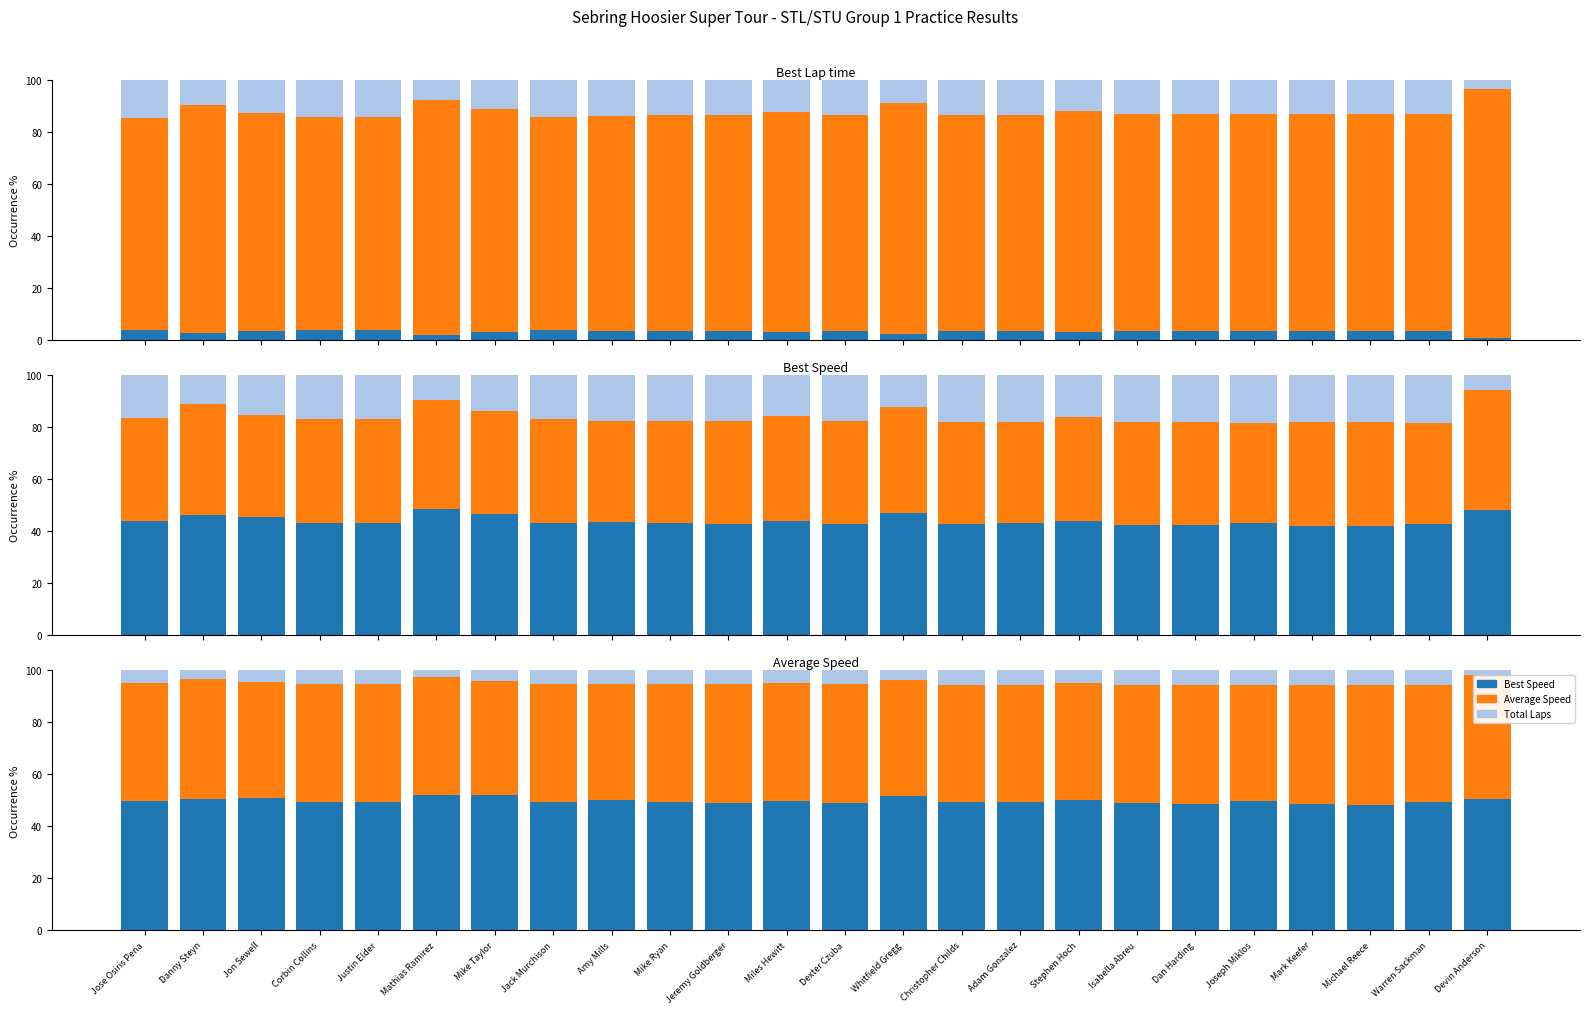

What is the value of the Best Lap time bar at the 8th from the left?

82.3